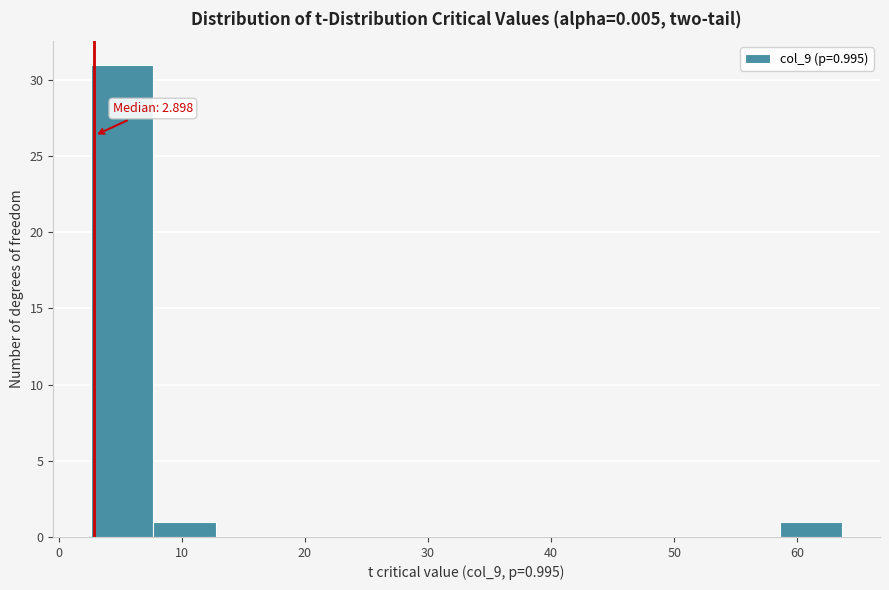

Over which range of the x-axis is the bar tallest?

3 to 8